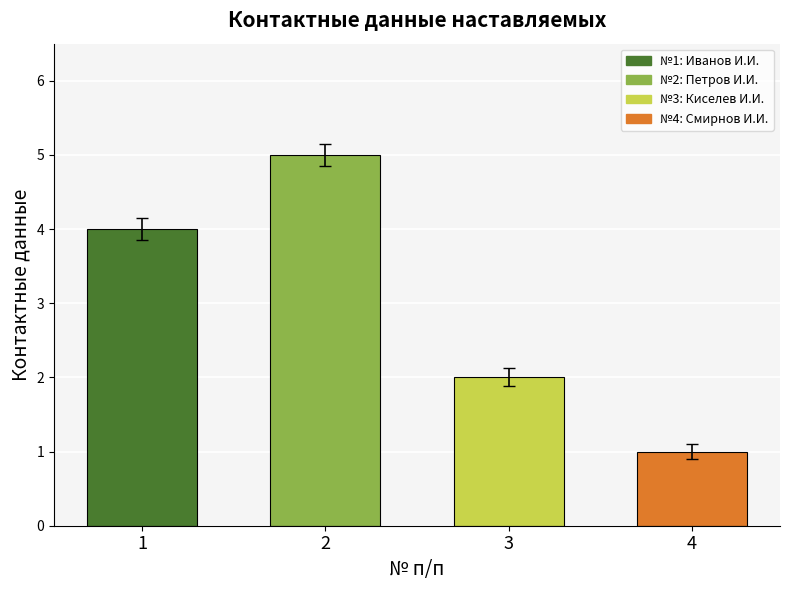

The chart shows a value of 3.7 at 3. True or false?

False